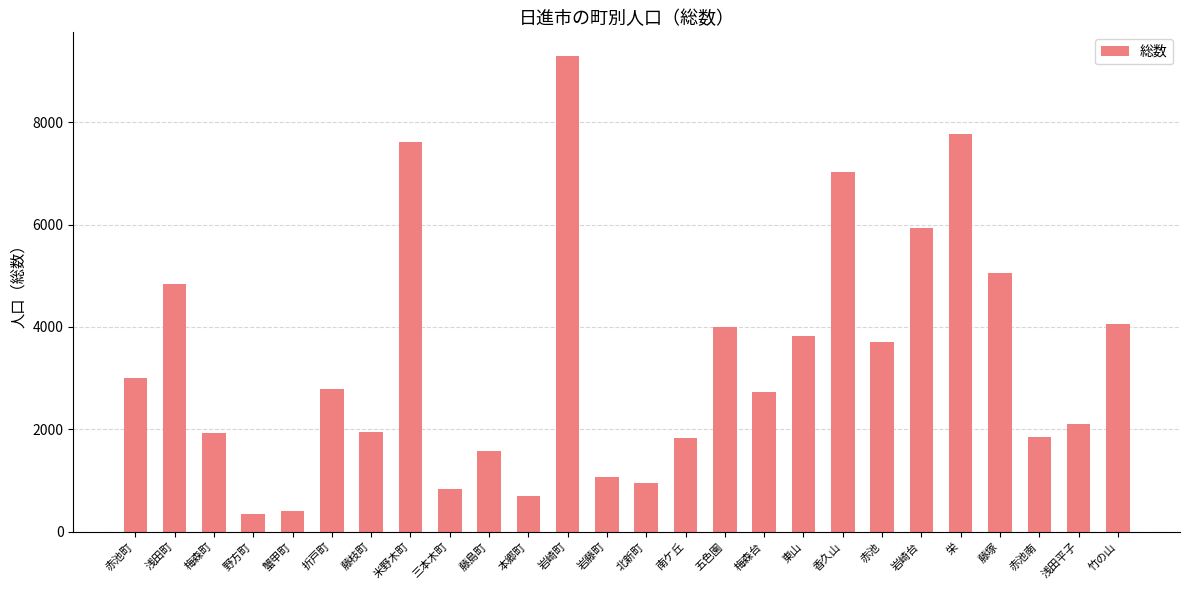

What is the minimum value shown in the chart?

337